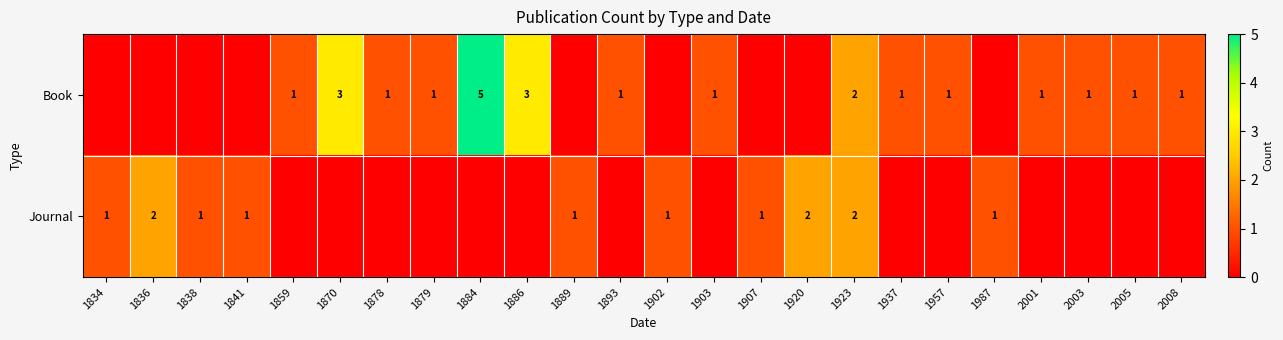

What is the sum of the Book values at 1884 and 1879?

6